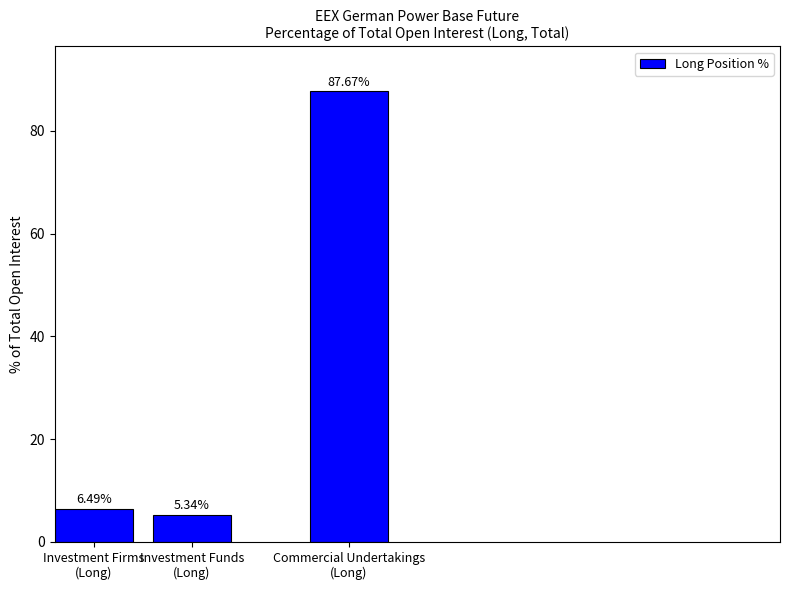

Rank the categories by value from lowest to highest.

Investment Funds
(Long), Investment Firms
(Long), Commercial Undertakings
(Long)